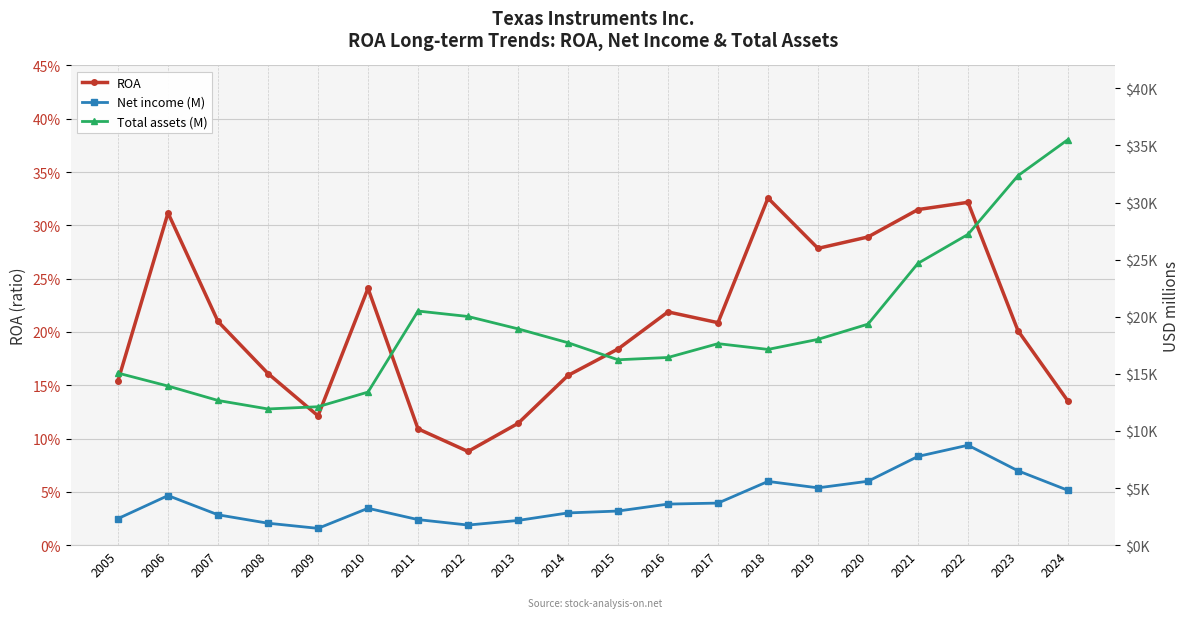

Where is the first local maximum for ROA?

2006